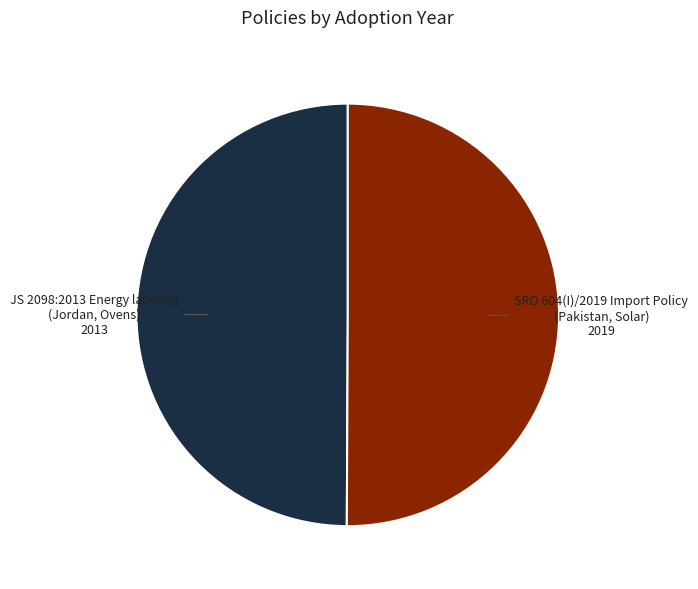

Rank the categories by value from lowest to highest.

JS 2098:2013 Energy labeling
(Jordan, Ovens), SRO 604(I)/2019 Import Policy
(Pakistan, Solar)